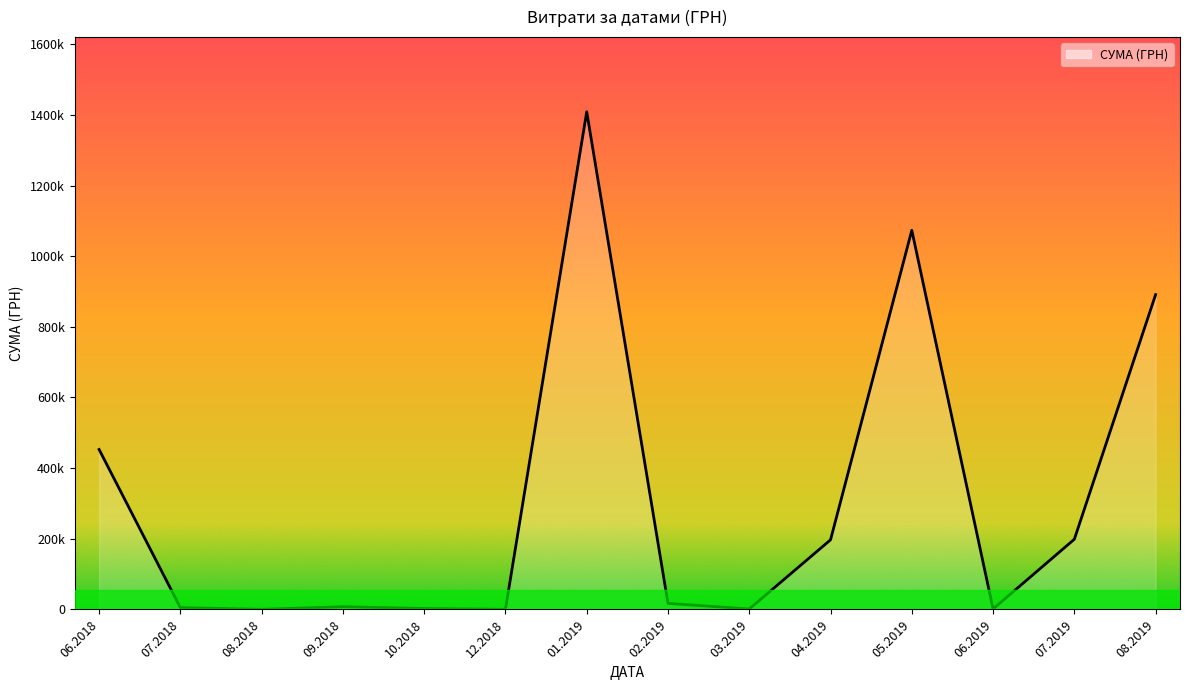

What is the minimum value shown in the chart?

300.0